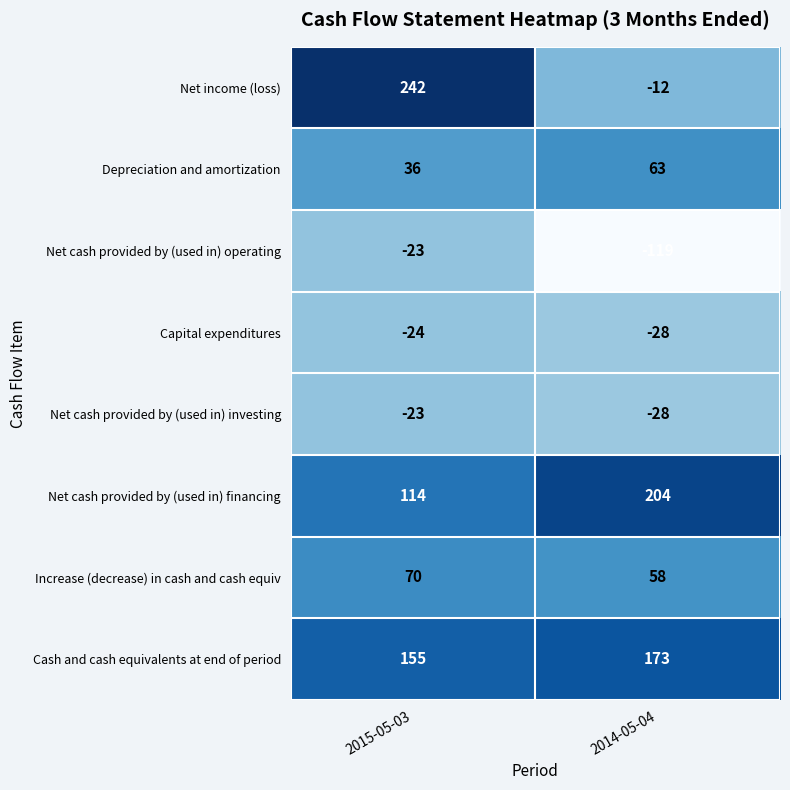

What is the average value of the Capital expenditures series?

-26